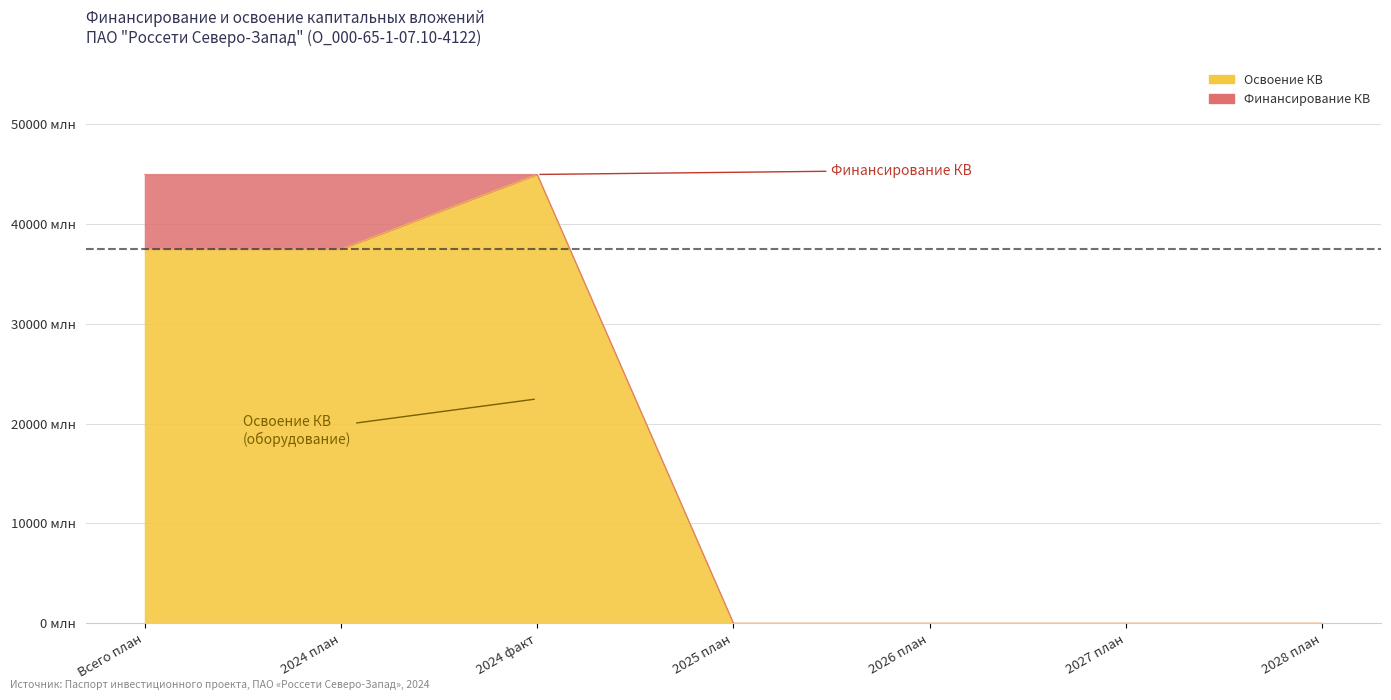

Reading left to right, list all the values displayed in this chart.

Финансирование КВ: 44953948800	44953948800	44953948800	0	0	0	0
Освоение КВ: 37461624000	37461624000	44953948800	0	0	0	0